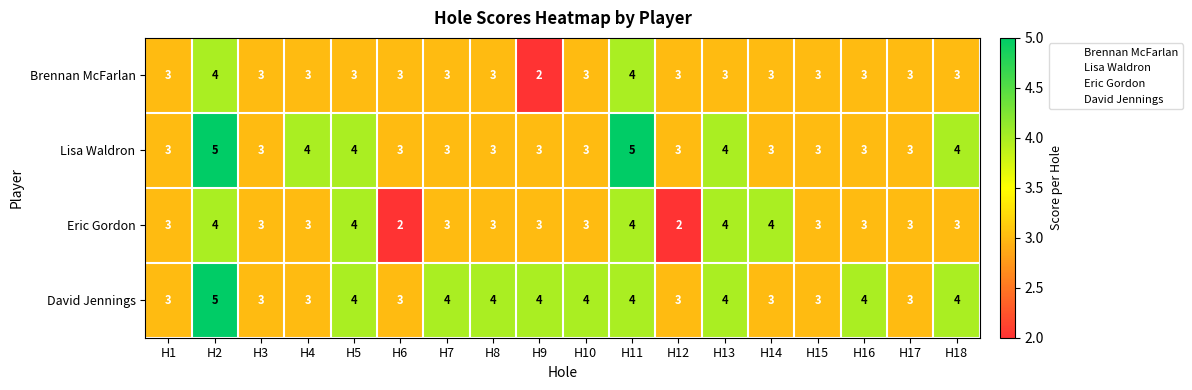

Which series has the largest total across all categories?

David Jennings